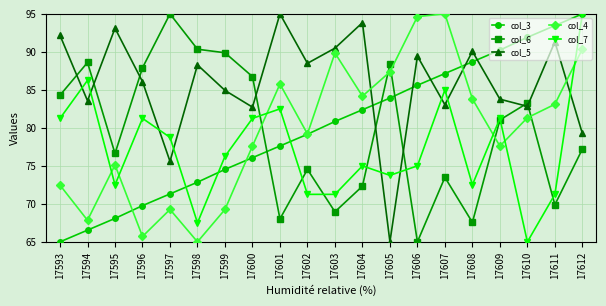

What is the value of the col_6 point at the 16th from the left?

67.6